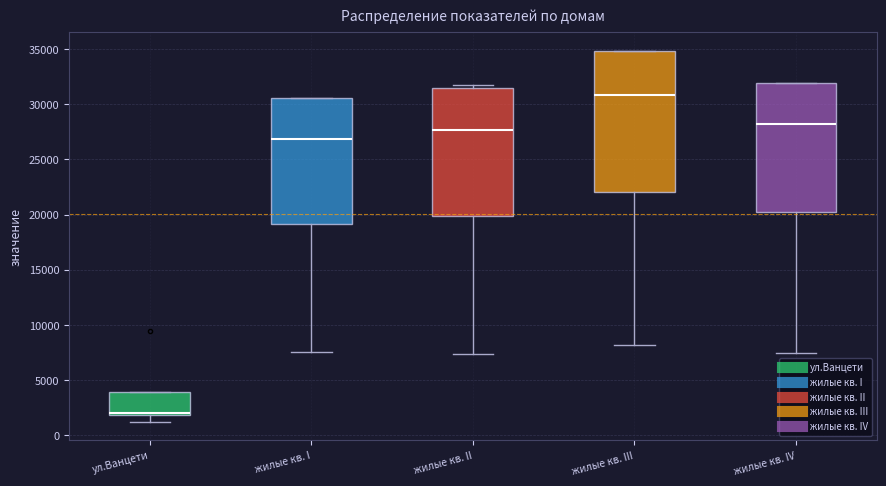

Reading left to right, read every box against the y-axis: the position of its median line, the range the box covers, and the ends of its whiskers. The values are not printed on the chart, so give them approximately, as read against the axis.

ул.Ванцети: median 2000 (just above the box's lower edge), box 2000 to 4000, whiskers 1000 to 4000
жилые кв. I: median 27000, box 19000 to 30500, whiskers 7500 to 30500
жилые кв. II: median 27500, box 20000 to 31500, whiskers 7500 to 32000
жилые кв. III: median 31000, box 22000 to 35000, whiskers 8000 to 35000
жилые кв. IV: median 28000, box 20000 to 32000, whiskers 7500 to 32000